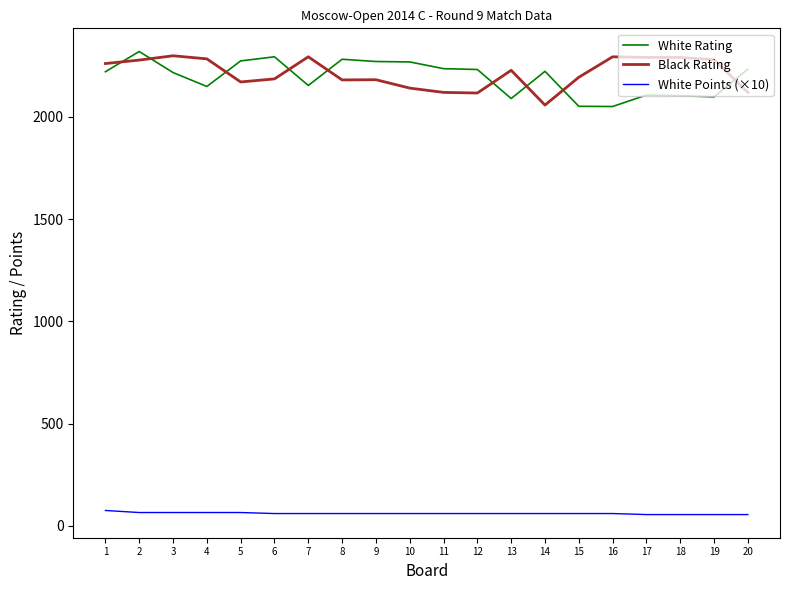

True or false: Black Rating and White Points (×10) cross at least once.

False